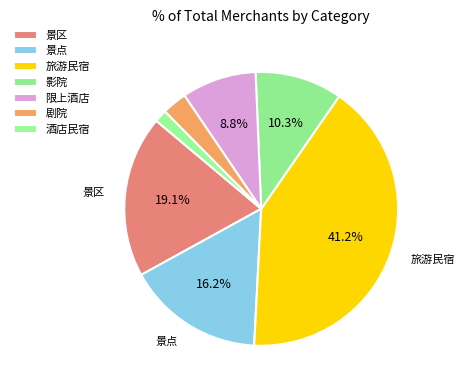

Rank the categories by value from highest to lowest.

旅游民宿, 景区, 景点, 影院, 限上酒店, 剧院, 酒店民宿